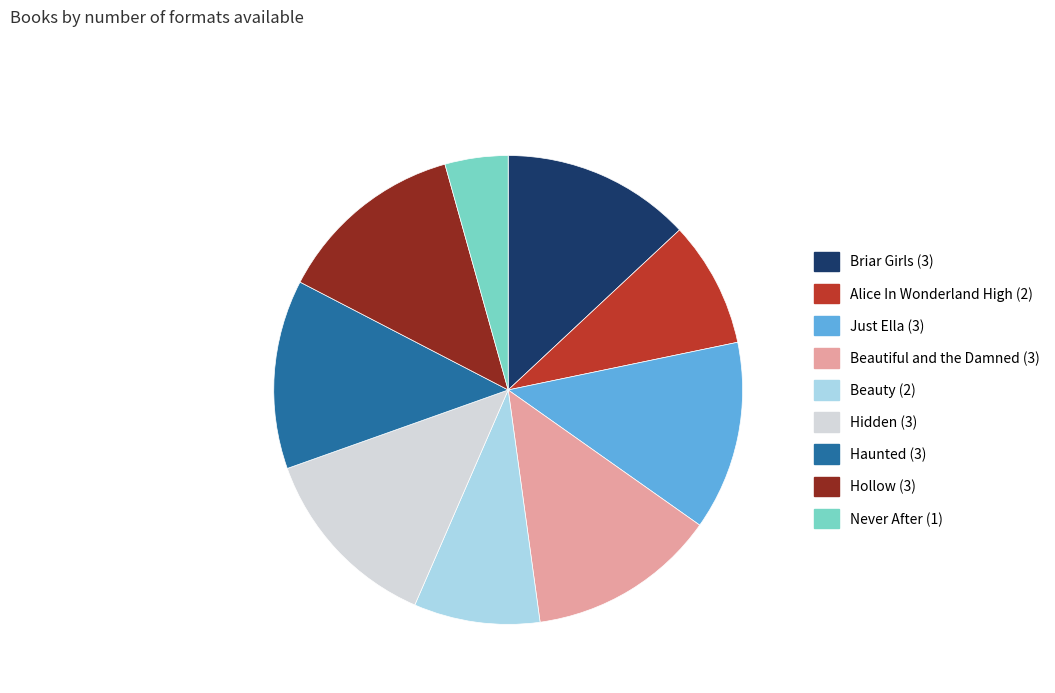

Is there any slice that represents more than half of the pie?

No